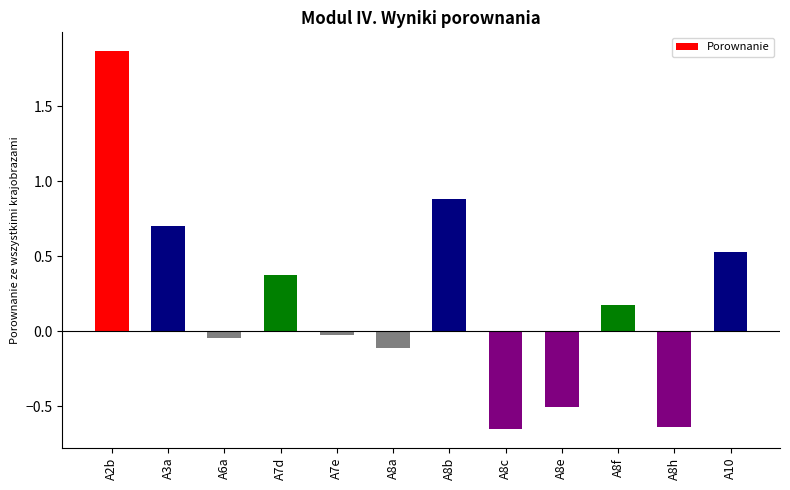

What is the label of the 2nd bar from the left?

A3a